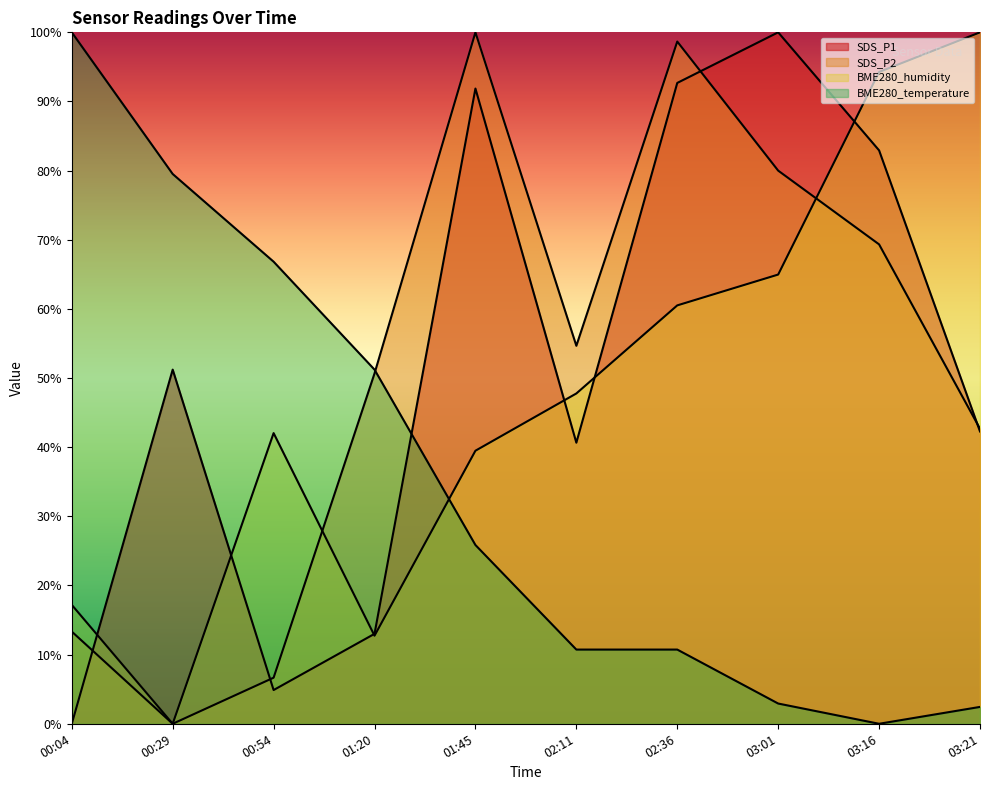

How many positive values does the BME280_humidity series have?

9